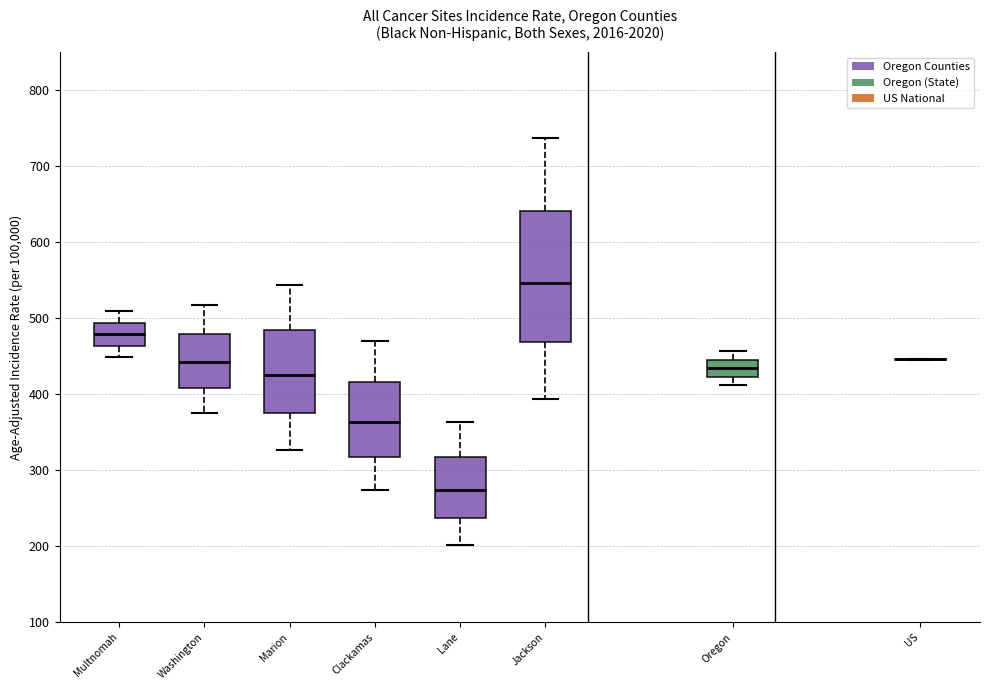

Which box is the tallest, from its lower edge to its upper edge?

Jackson